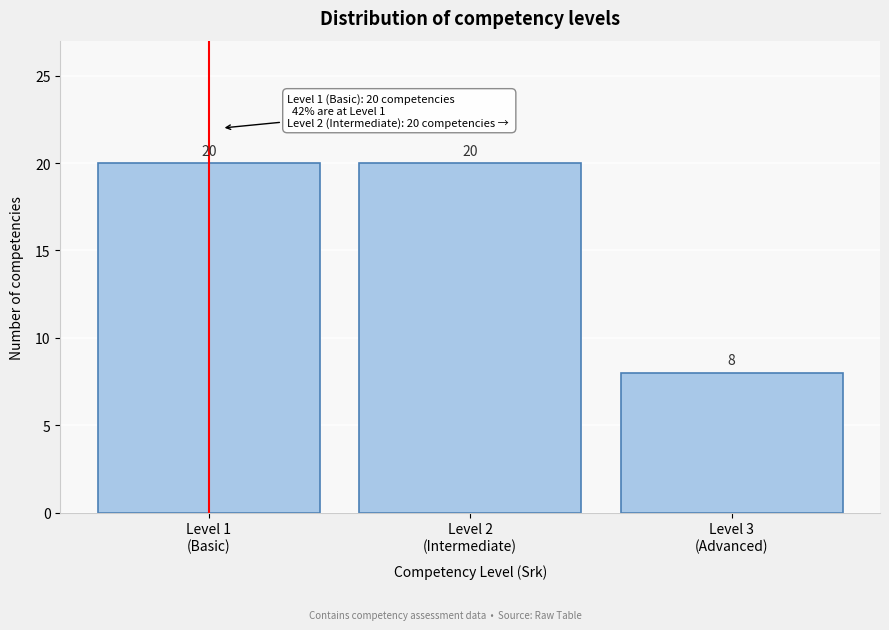

Reading left to right, extract all data points from this chart.

20	20	8